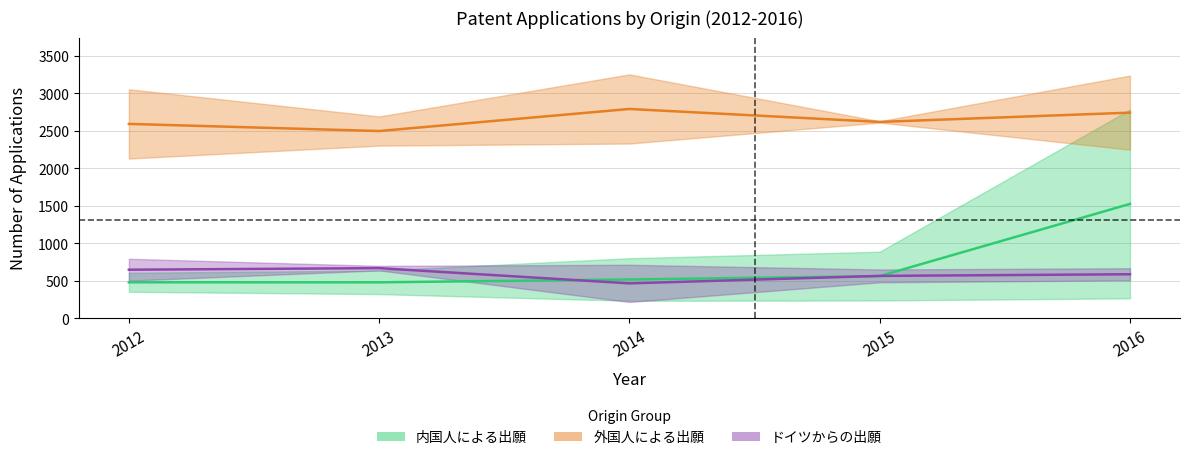

Which series has the widest spread of values?

内国人による出願